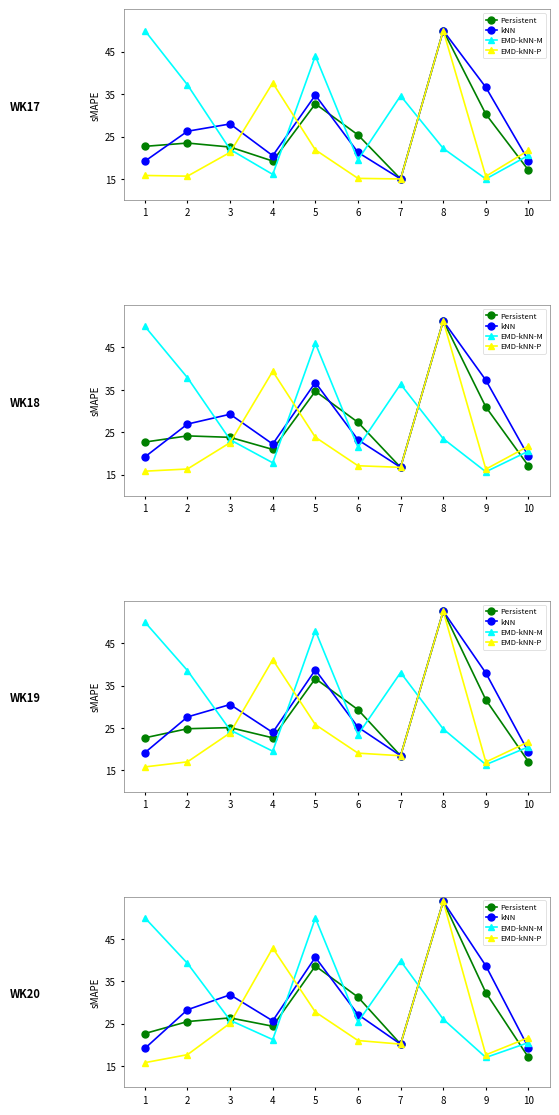

Reading left to right, extract all data points from this chart.

Persistent: 1=22.7	2=25.5	3=26.4	4=24.4	5=38.6	6=31.3	7=20.2	8=53.9	9=32.3	10=17.1
kNN: 1=19.2	2=28.3	3=31.8	4=25.7	5=40.7	6=27.2	7=20.2	8=53.9	9=38.7	10=19.3
EMD-kNN-M: 1=50.0	2=39.2	3=25.8	4=21.3	5=49.9	6=25.4	7=39.8	8=26.1	9=17.1	10=20.6
EMD-kNN-P: 1=15.8	2=17.7	3=25.1	4=42.9	5=27.8	6=21.0	7=20.2	8=53.9	9=17.7	10=21.7